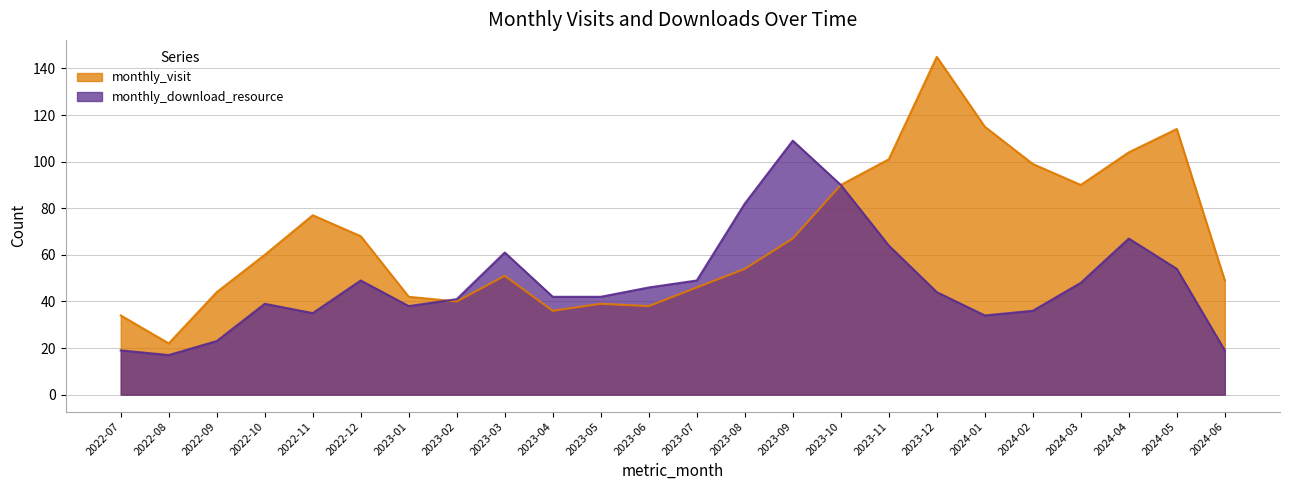

What is the difference between the highest and lowest values at 2024-04?

37